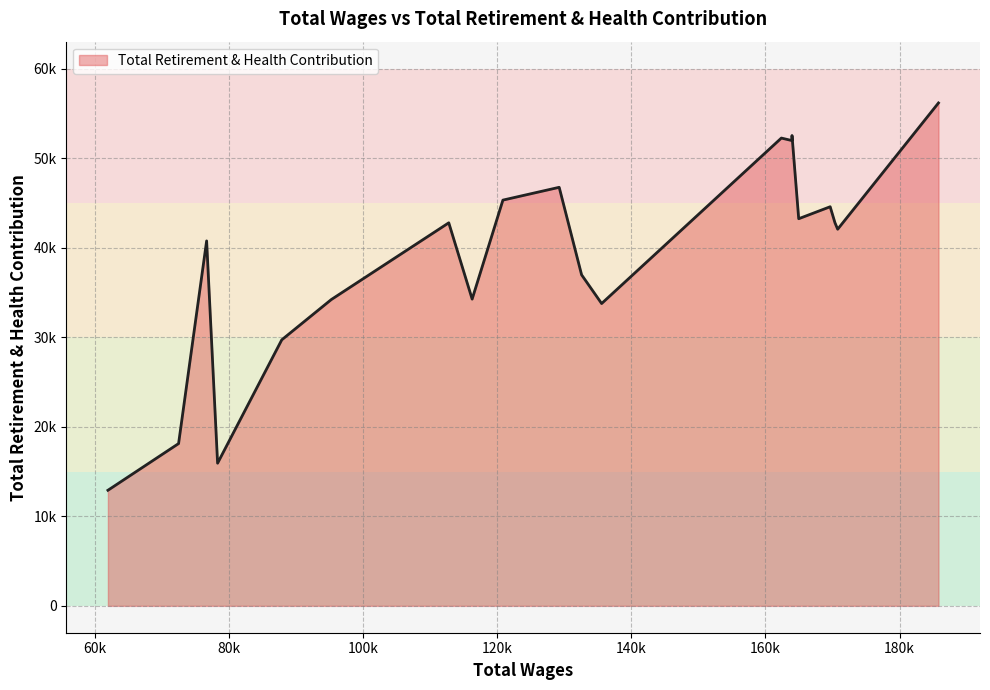

Does the chart display data point markers on the line(s)?

No